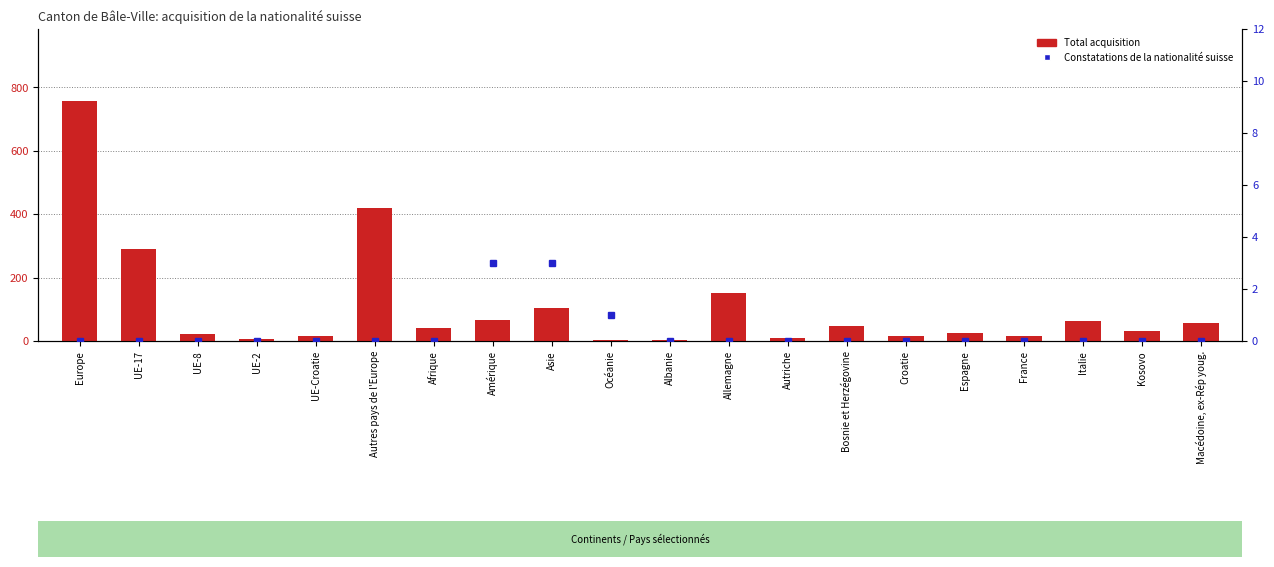

How many data points in Total acquisition are less than 41?

10